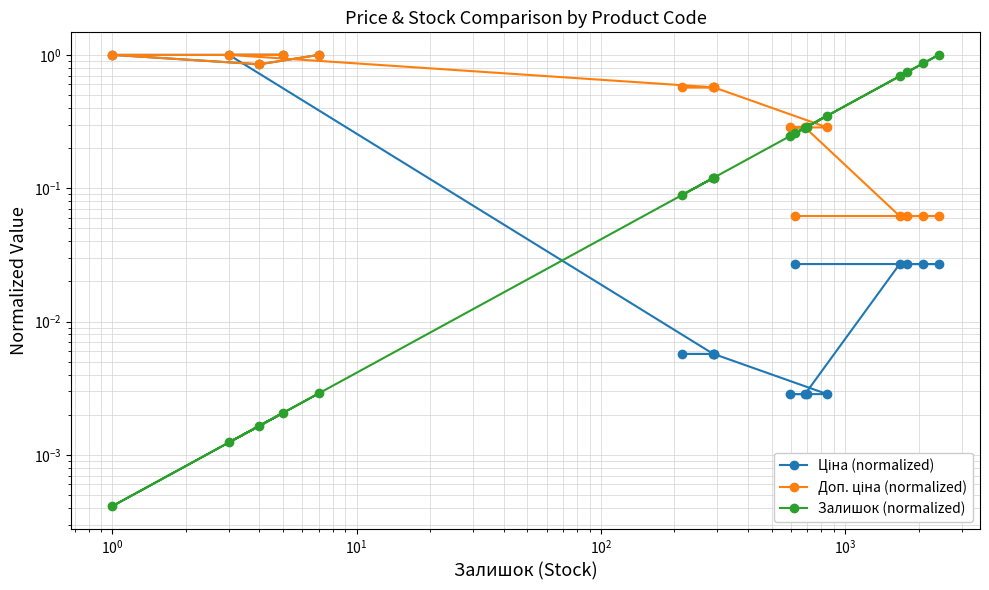

Which series has the widest spread of values?

Залишок (normalized)